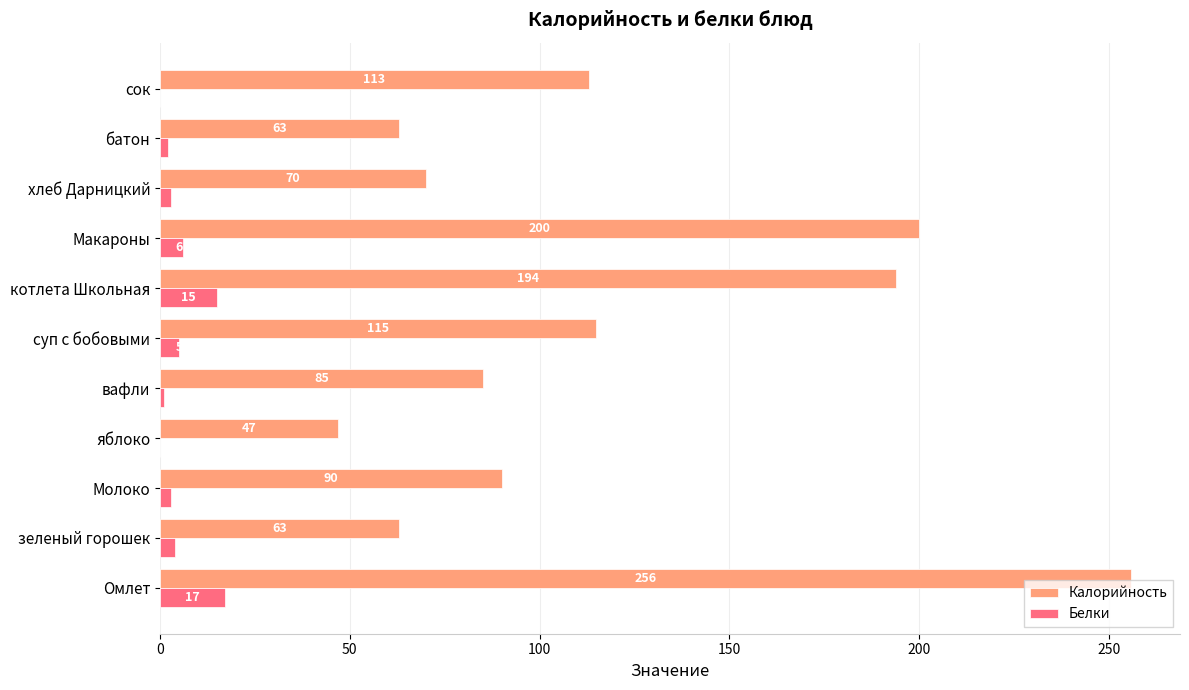

Which series has the widest spread of values?

Калорийность